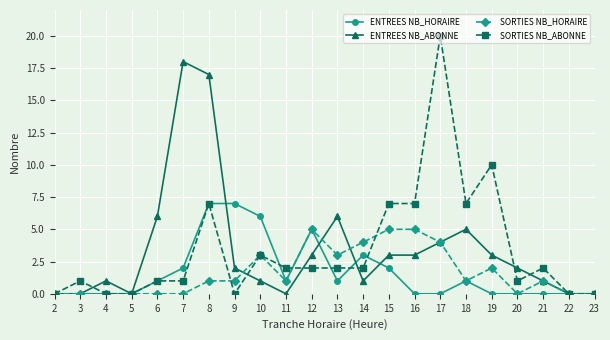

Which series has the widest spread of values?

SORTIES NB_ABONNE